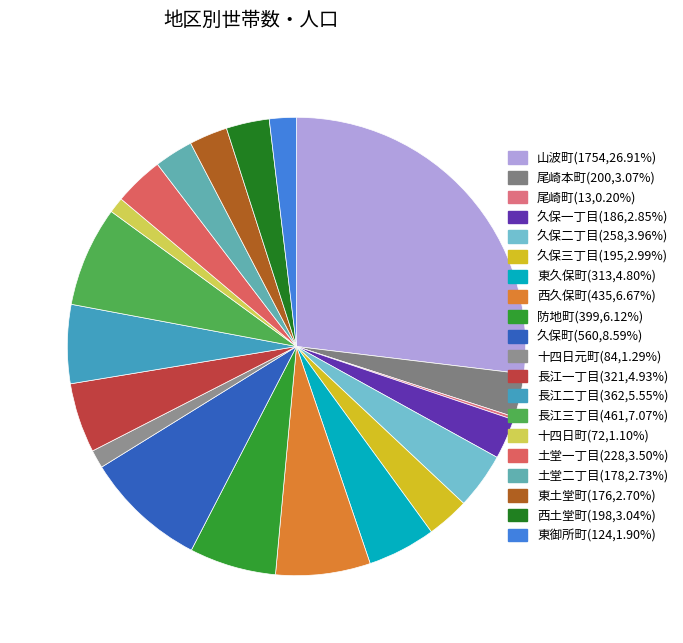

Does 長江三丁目 account for over 50% of the chart?

No